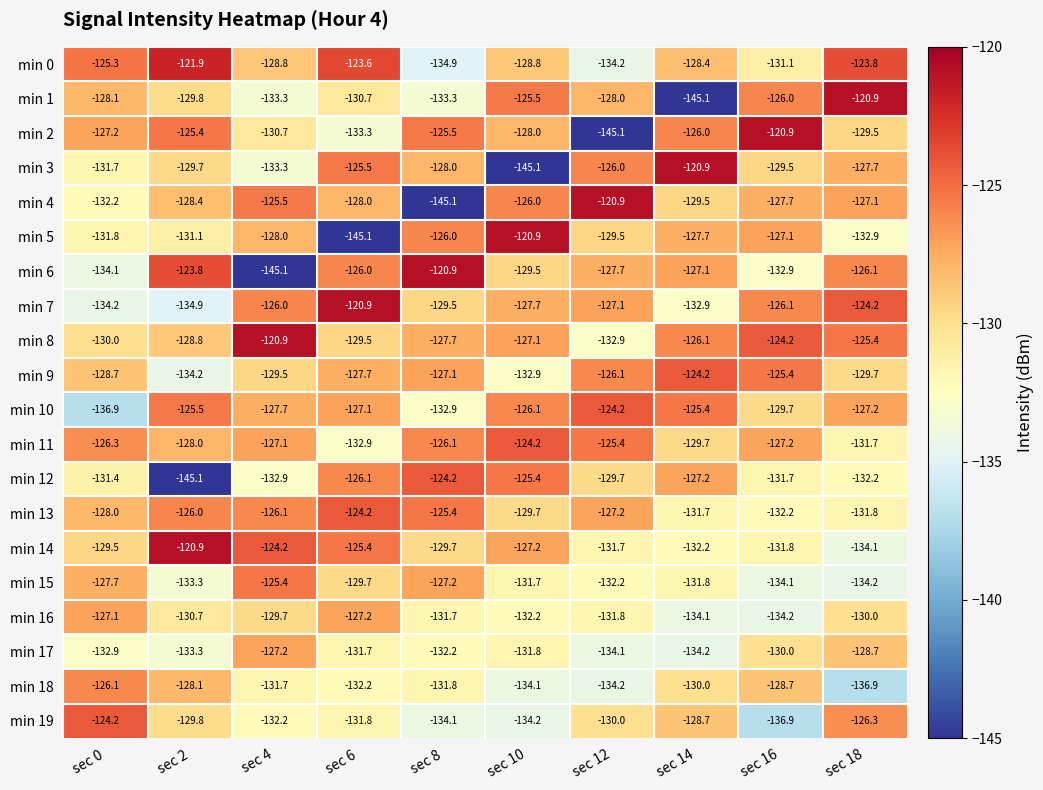

Between sec 6 and sec 14, which series saw the biggest shift?

min 5